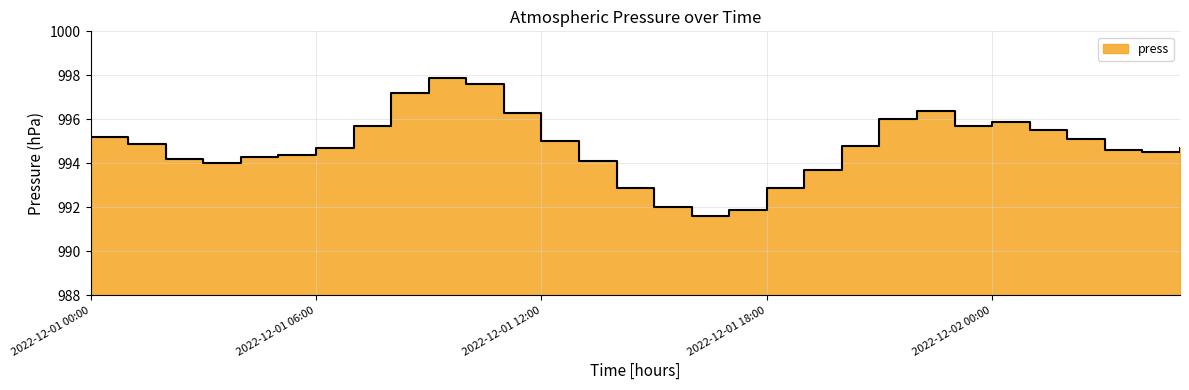

List the labels in order of value, largest first.

2022-12-01 09:00, 2022-12-01 10:00, 2022-12-01 08:00, 2022-12-01 22:00, 2022-12-01 11:00, 2022-12-01 21:00, 2022-12-02 00:00, 2022-12-01 07:00, 2022-12-01 23:00, 2022-12-02 01:00, 2022-12-01 00:00, 2022-12-02 02:00, 2022-12-01 12:00, 2022-12-01 01:00, 2022-12-01 20:00, 2022-12-01 06:00, 2022-12-02 05:00, 2022-12-02 03:00, 2022-12-02 04:00, 2022-12-01 05:00, 2022-12-01 04:00, 2022-12-01 02:00, 2022-12-01 13:00, 2022-12-01 03:00, 2022-12-01 19:00, 2022-12-01 14:00, 2022-12-01 18:00, 2022-12-01 15:00, 2022-12-01 17:00, 2022-12-01 16:00